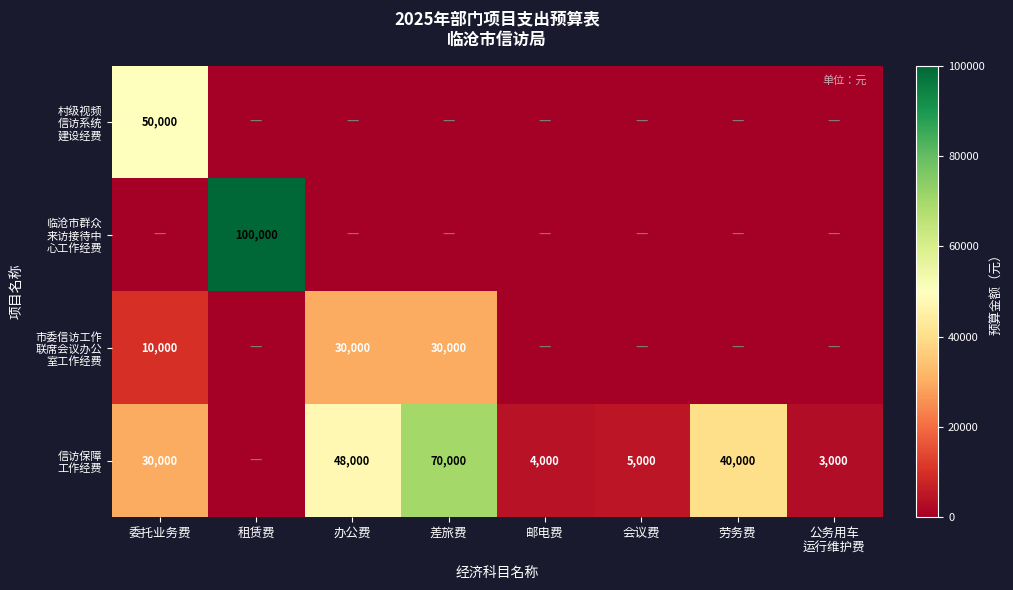

The value of 市委信访工作 联席会议办公 室工作经费 at 差旅费 is 30000. True or false?

True